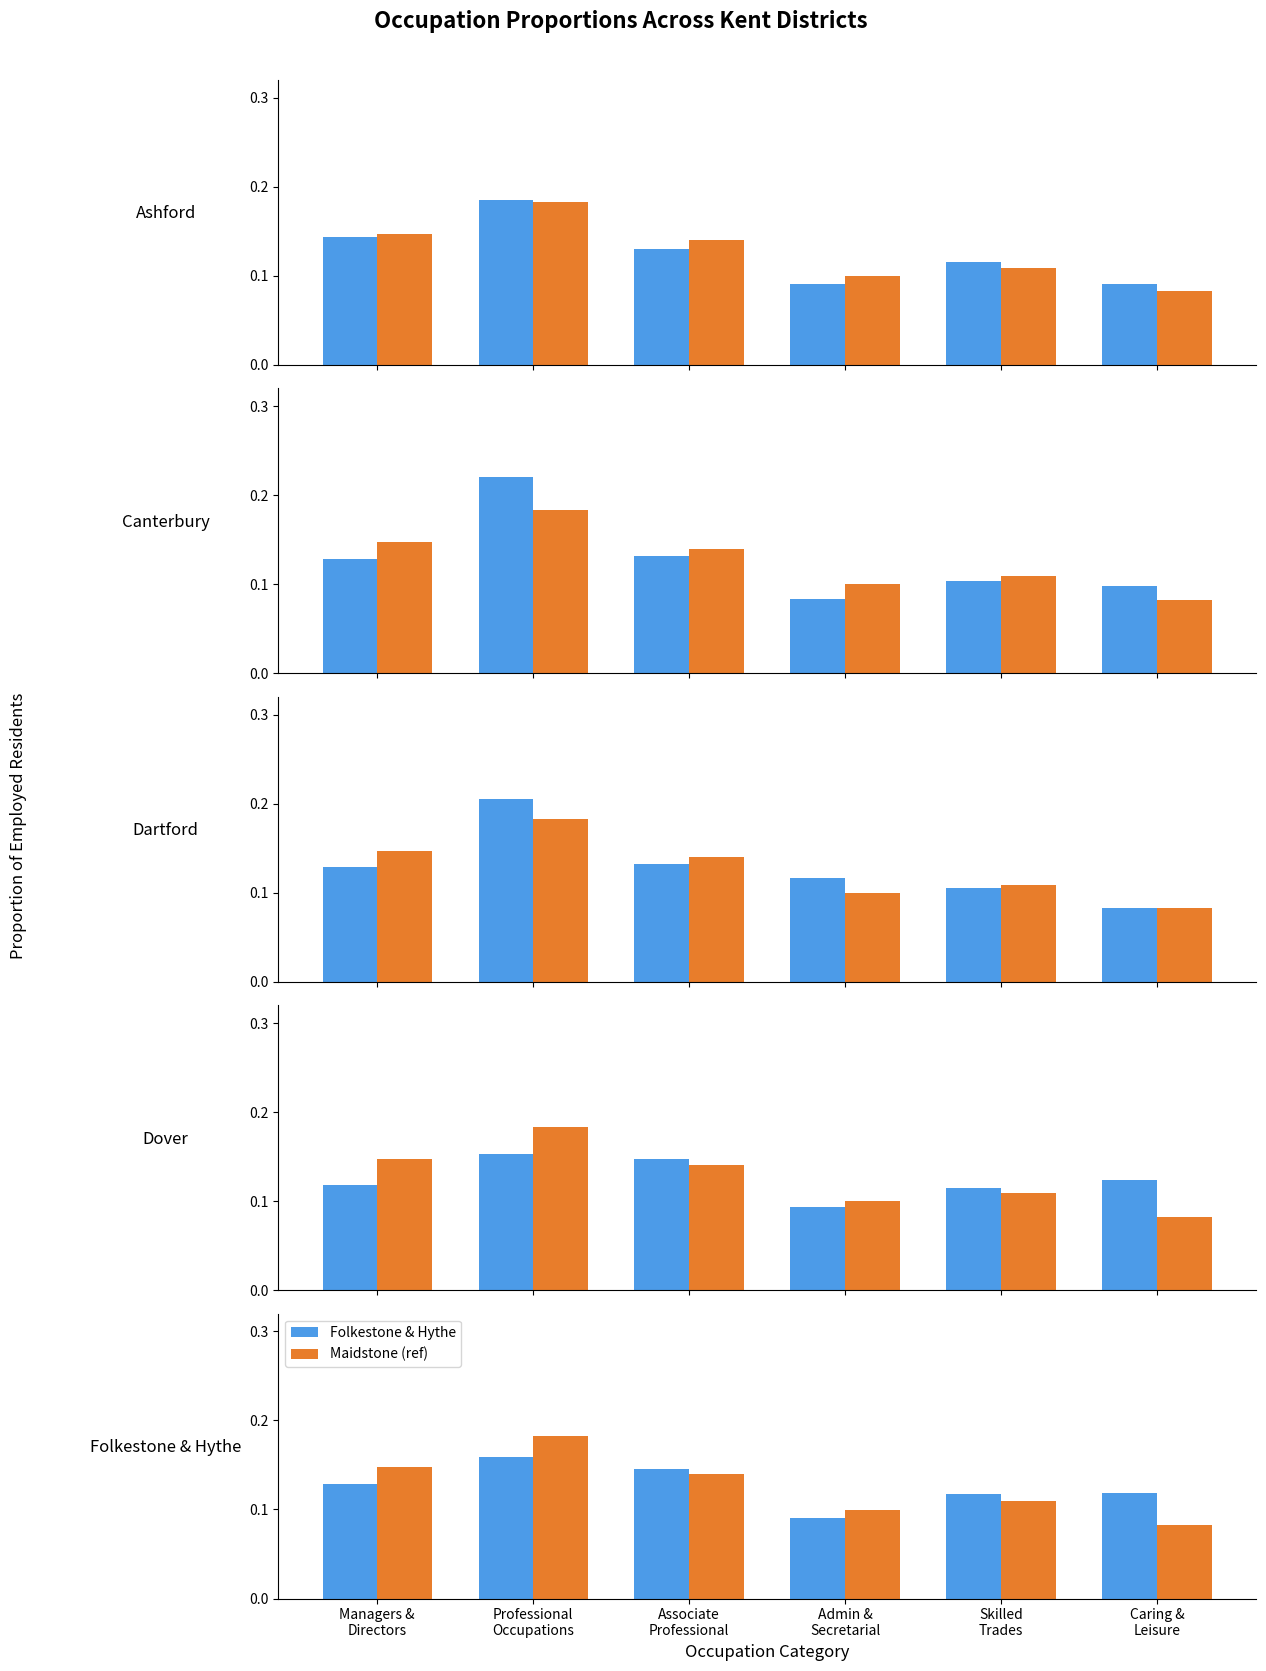

What is the label of the 5th bar from the right?

Professional
Occupations